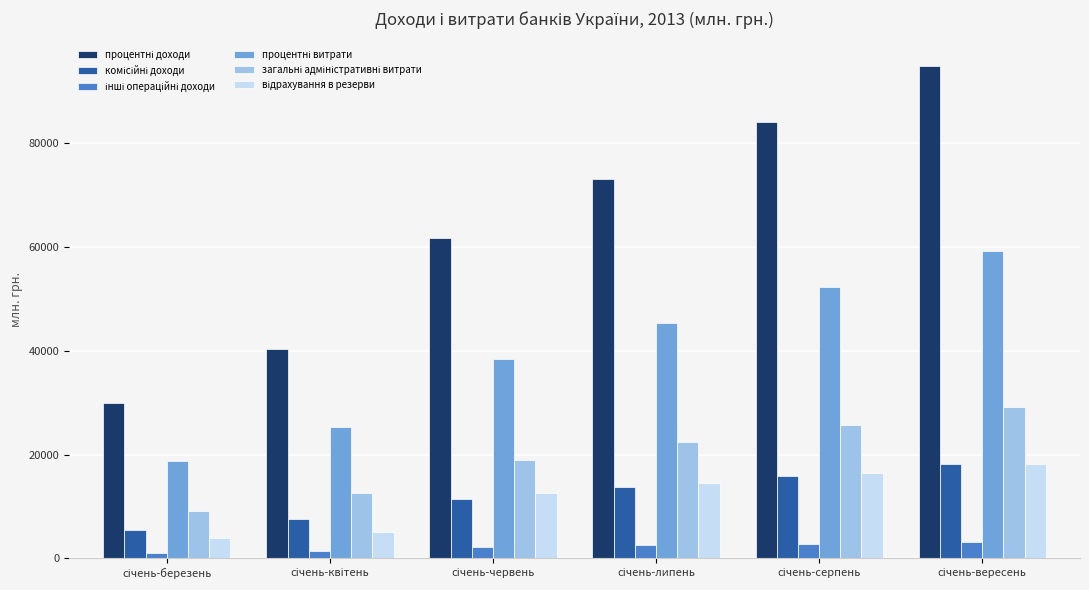

What is the greatest value displayed?

94791